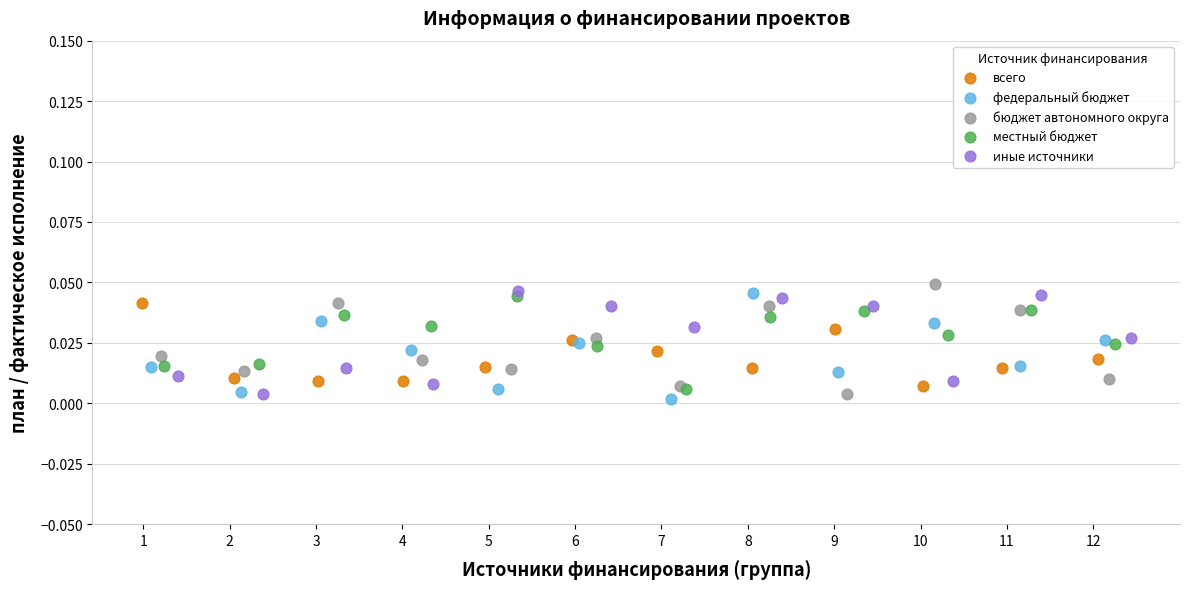

What are all the series names shown in the legend?

всего, федеральный бюджет, бюджет автономного округа, местный бюджет, иные источники